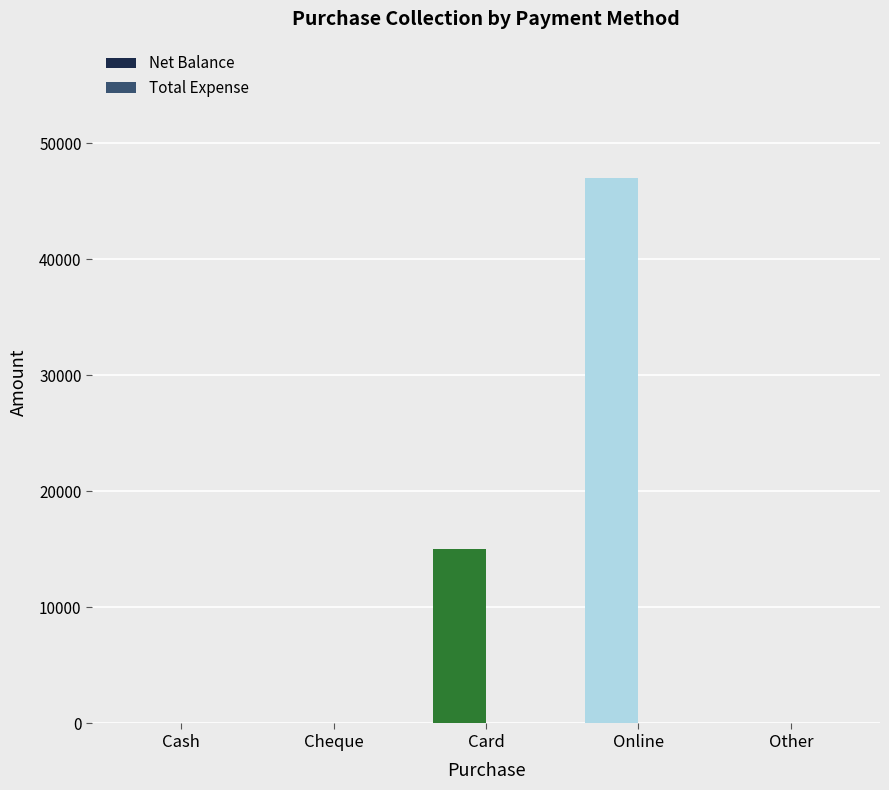

What is the sum of all values?

62000